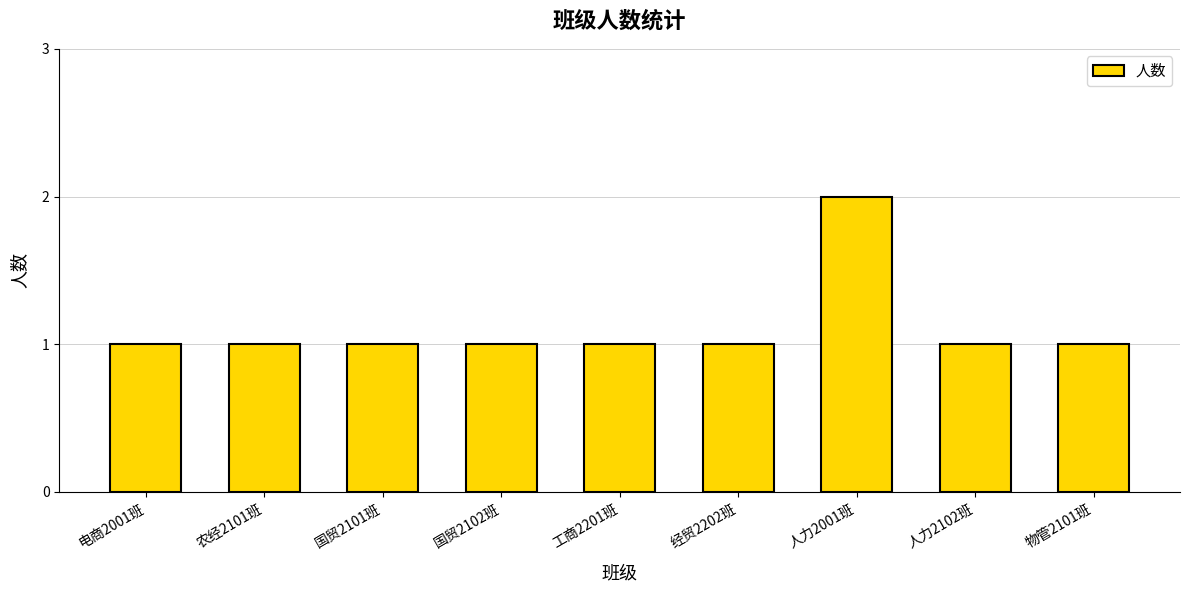

What is the greatest value displayed?

2